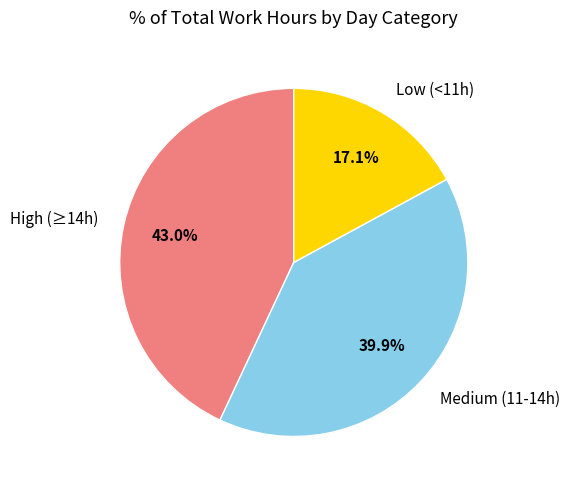

Does any single category account for the majority?

No